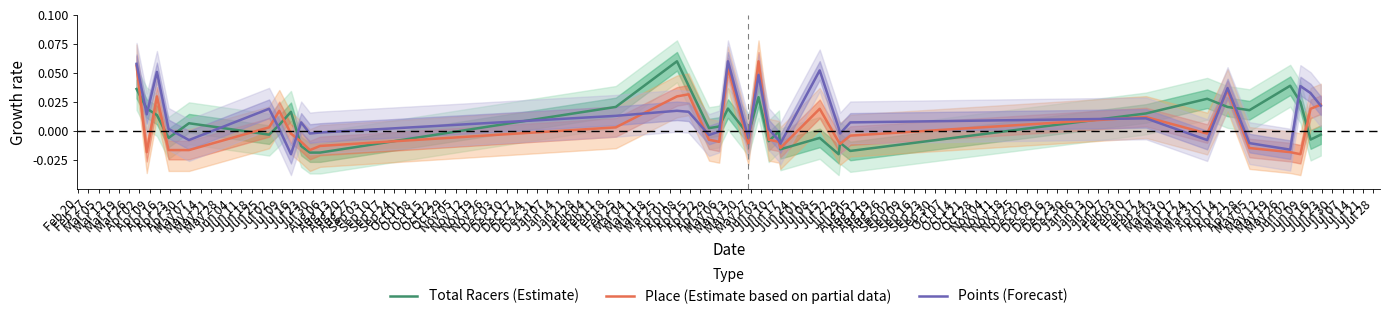

Is it true that Place (Estimate based on partial data) equals 0.0 at Apr 02?

True